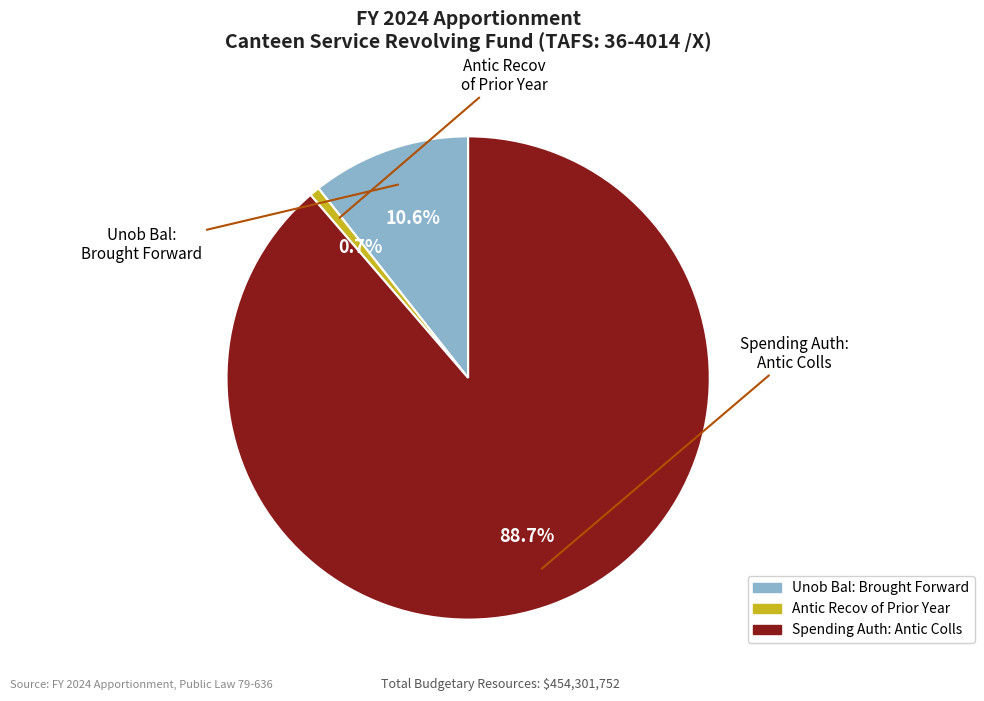

Do Spending Auth: Antic Colls and Antic Recov of Prior Year together represent more than half of the pie?

Yes